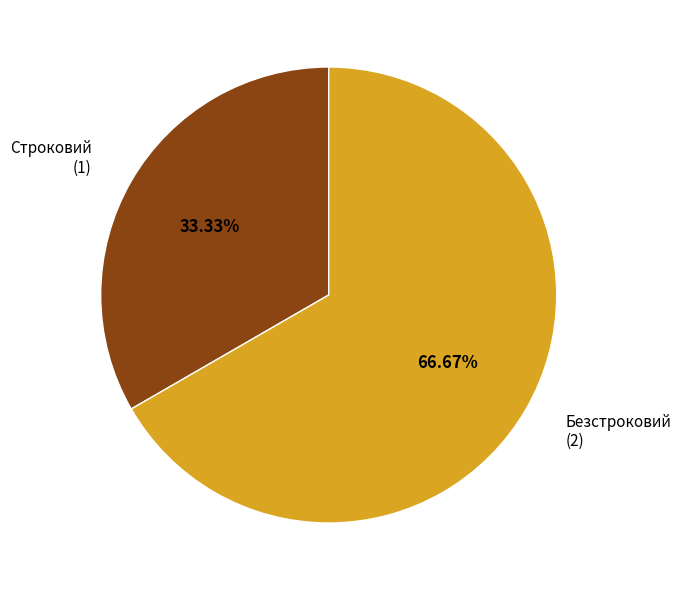

How many segments does this pie chart have?

2